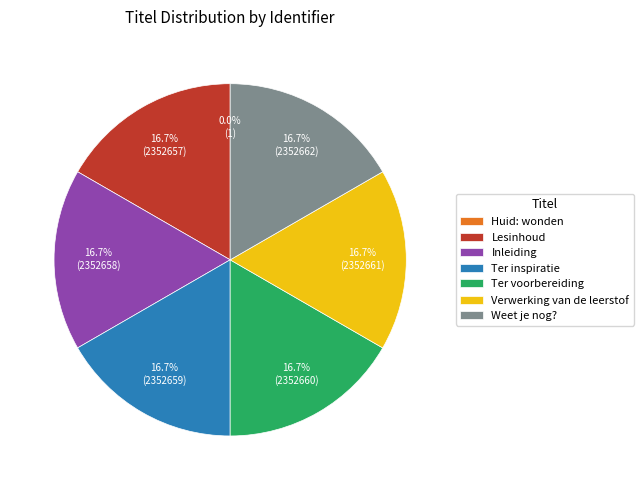

Is there a majority slice in this chart?

No